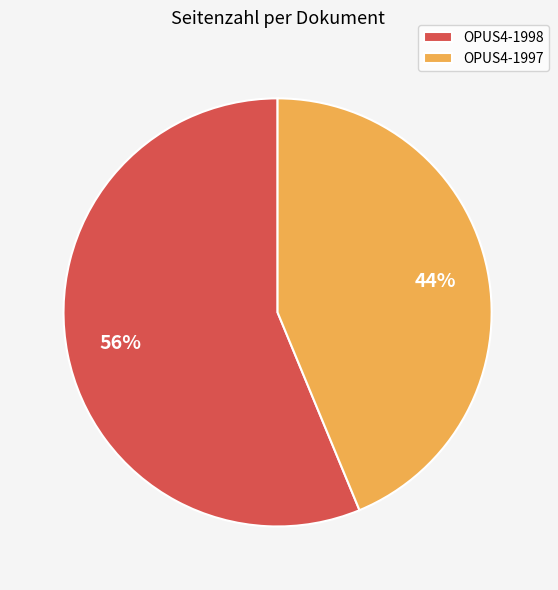

Does any single category account for the majority?

Yes